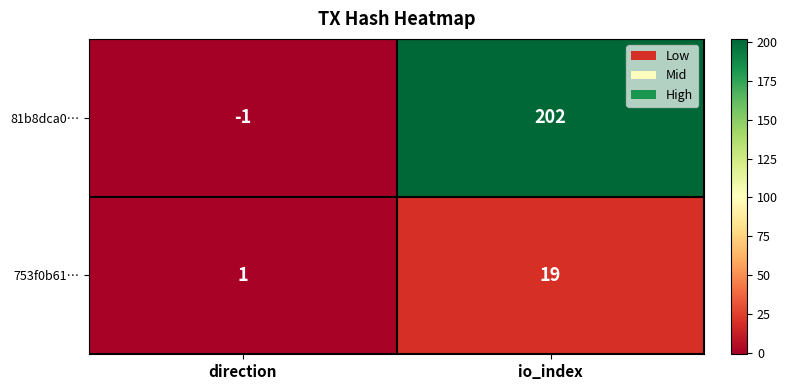

How many series are shown in this chart?

2